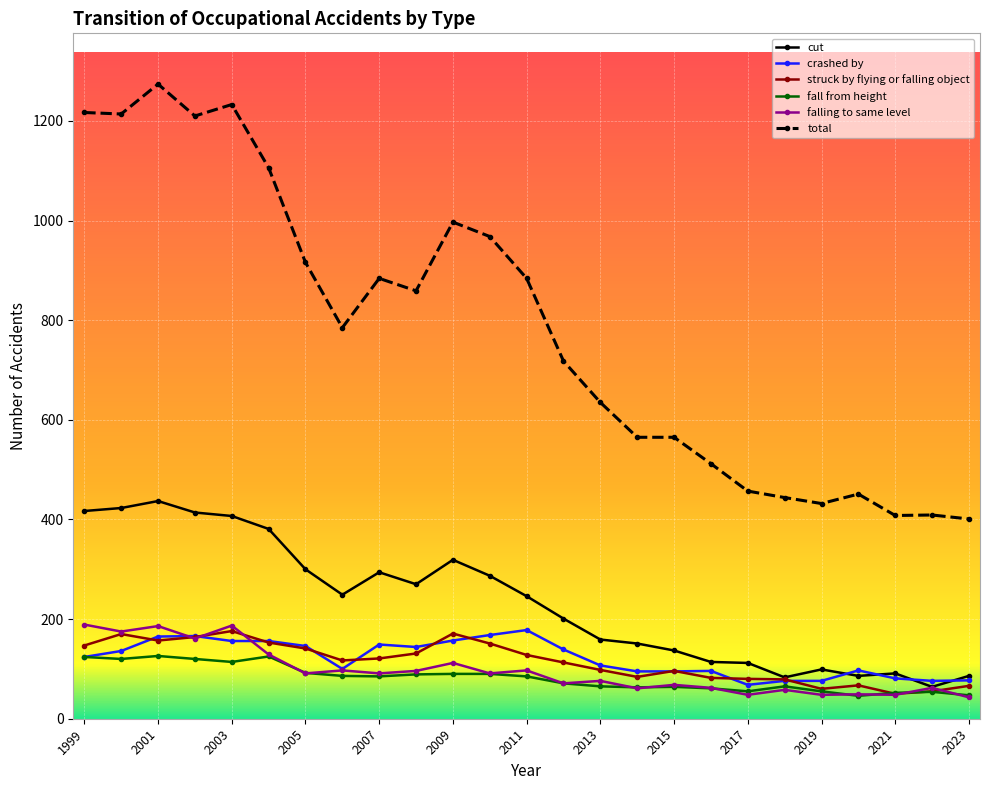

True or false: total and cut intersect in this chart.

False